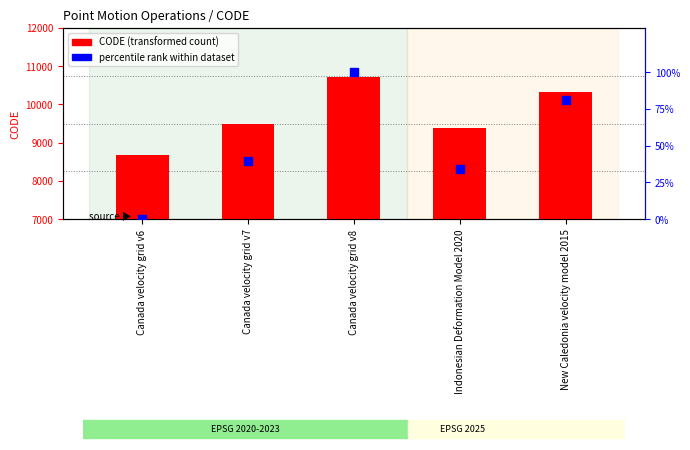

Which series has the widest spread of Y values?

CODE (transformed count)